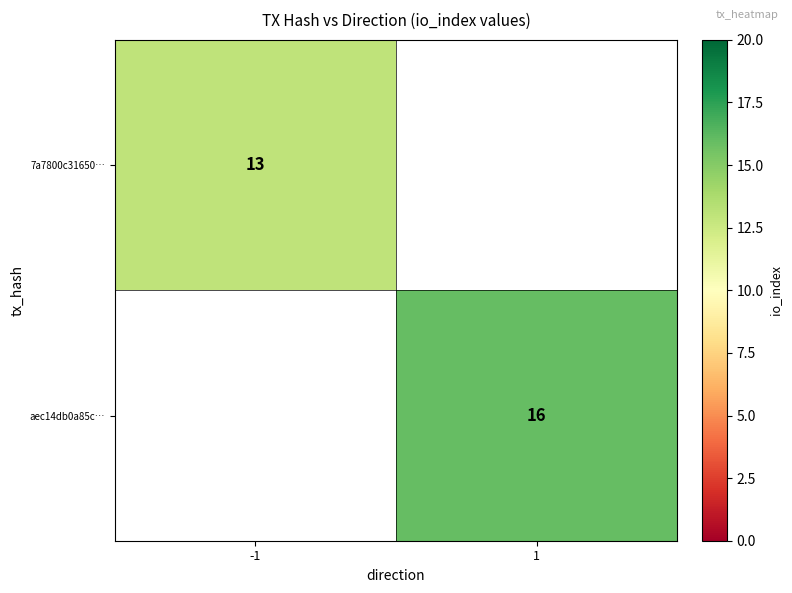

What is the smallest value displayed?

13.0